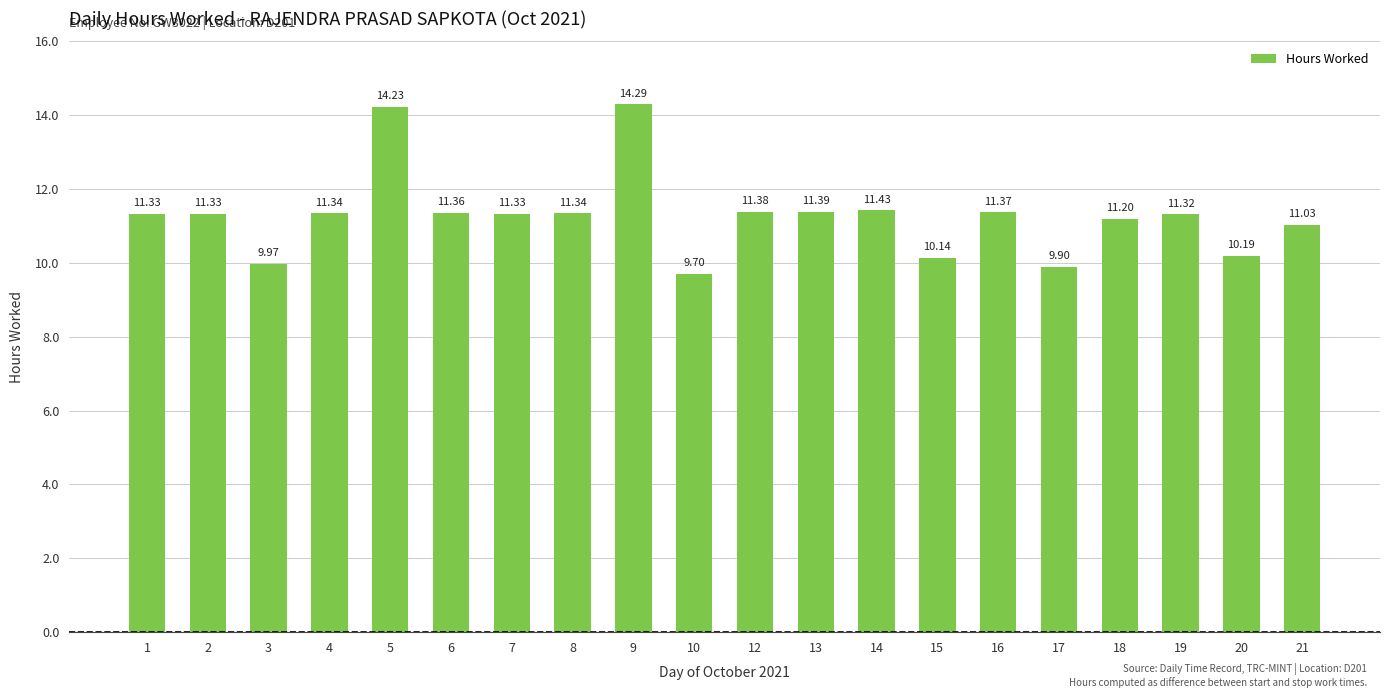

Does the chart contain stacked bars?

No